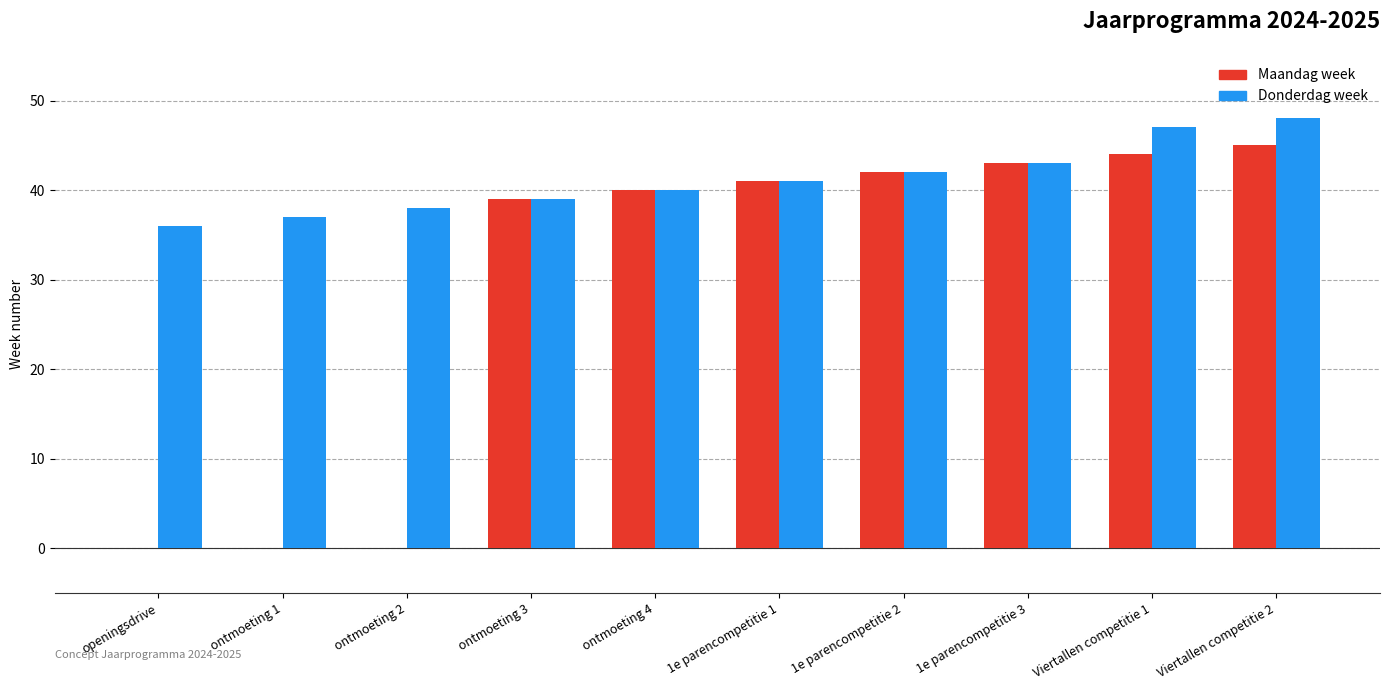

Which series changed the most between ontmoeting 4 and Viertallen competitie 2?

Donderdag week